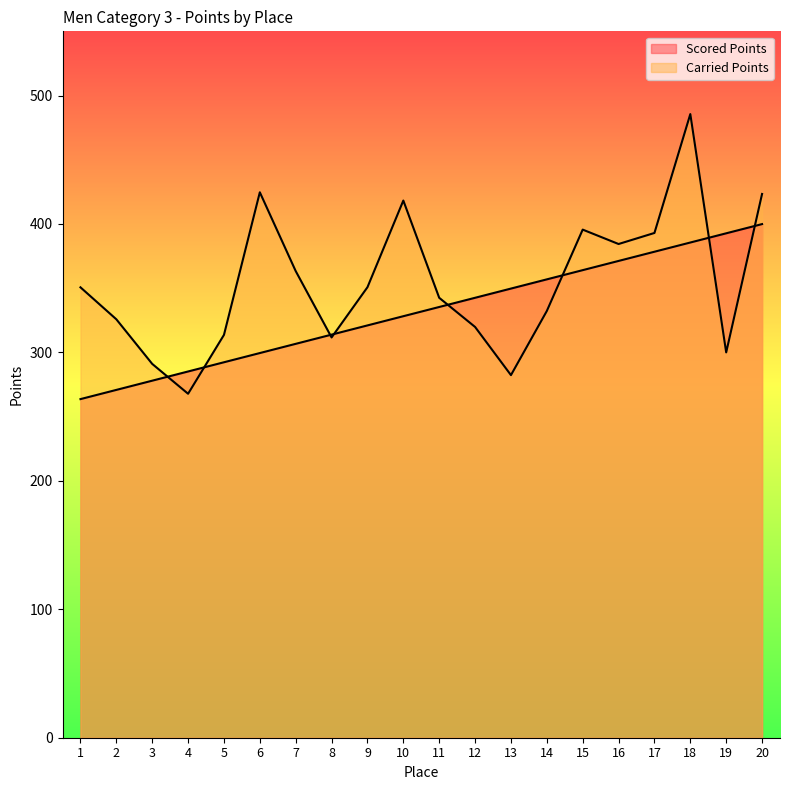

Rank the categories by Carried Points value from highest to lowest.

18, 6, 20, 10, 15, 17, 16, 7, 9, 1, 11, 14, 2, 12, 5, 8, 19, 3, 13, 4